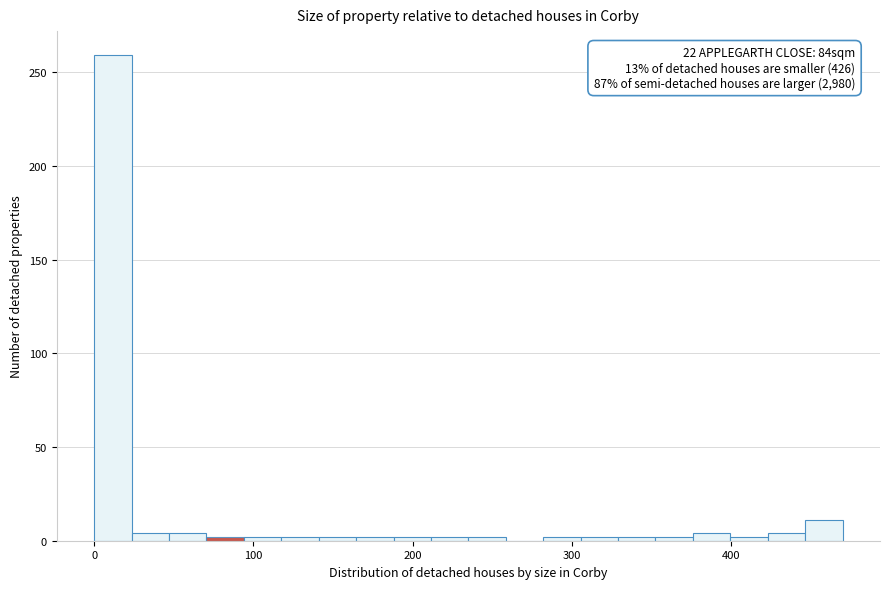

Read against the x-axis, roughly where is the centre of the tallest bar?

10